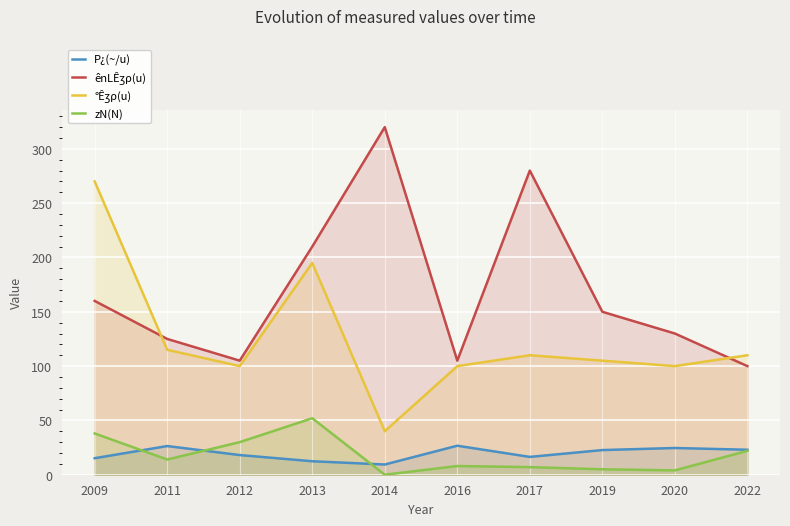

Is it true that ênLÊʒρ(u) equals 320.0 at 2014?

True